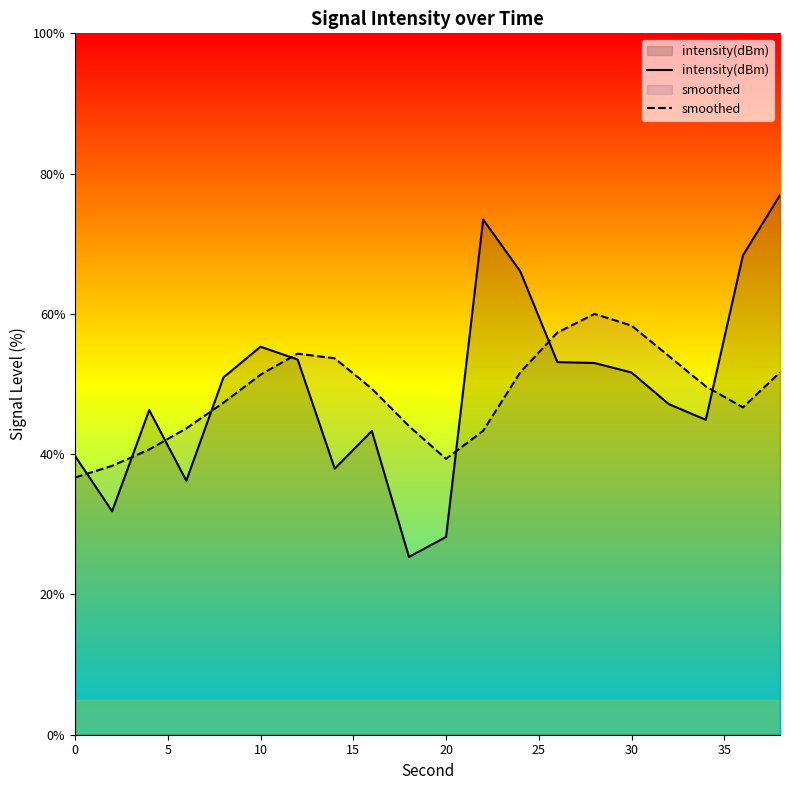

Rank the series by their maximum value, from lowest to highest.

smoothed, intensity(dBm)